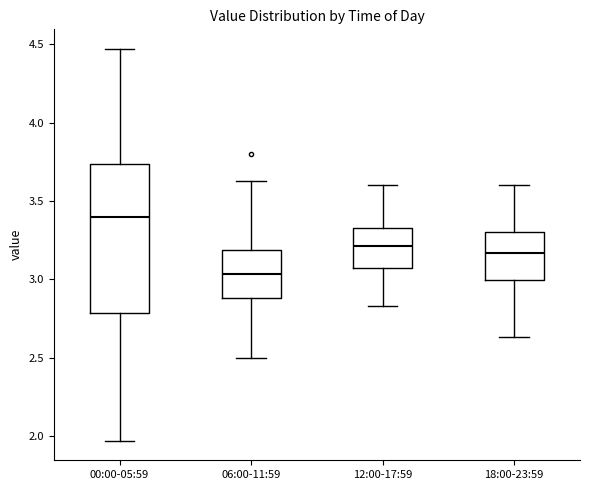

Reading left to right, transcribe this box plot: for each box, give where its median line is, the range the box spans, and where its two whiskers end, as read against the y-axis. The values are not printed on the chart, so give them approximately, as read against the axis.

00:00-05:59: median 3.40, box 2.80 to 3.75, whiskers 1.95 to 4.45
06:00-11:59: median 3.05, box 2.90 to 3.20, whiskers 2.50 to 3.65
12:00-17:59: median 3.20, box 3.05 to 3.35, whiskers 2.85 to 3.60
18:00-23:59: median 3.15, box 3.00 to 3.30, whiskers 2.65 to 3.60